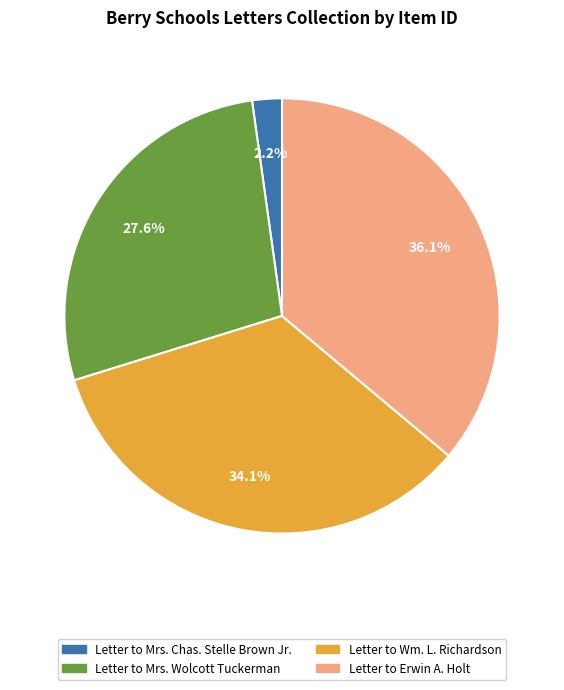

Rank the categories by value from lowest to highest.

Letter to Mrs. Chas. Stelle Brown Jr., Letter to Mrs. Wolcott Tuckerman, Letter to Wm. L. Richardson, Letter to Erwin A. Holt